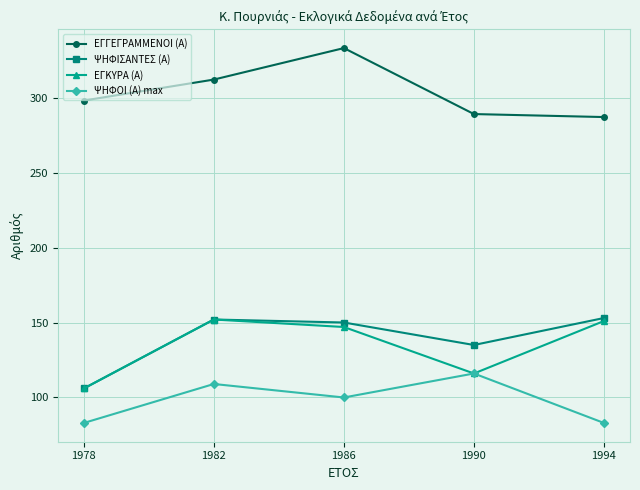

What is the difference between the maximum and second lowest values in the ΨΗΦΟΙ (Α) max series?

33